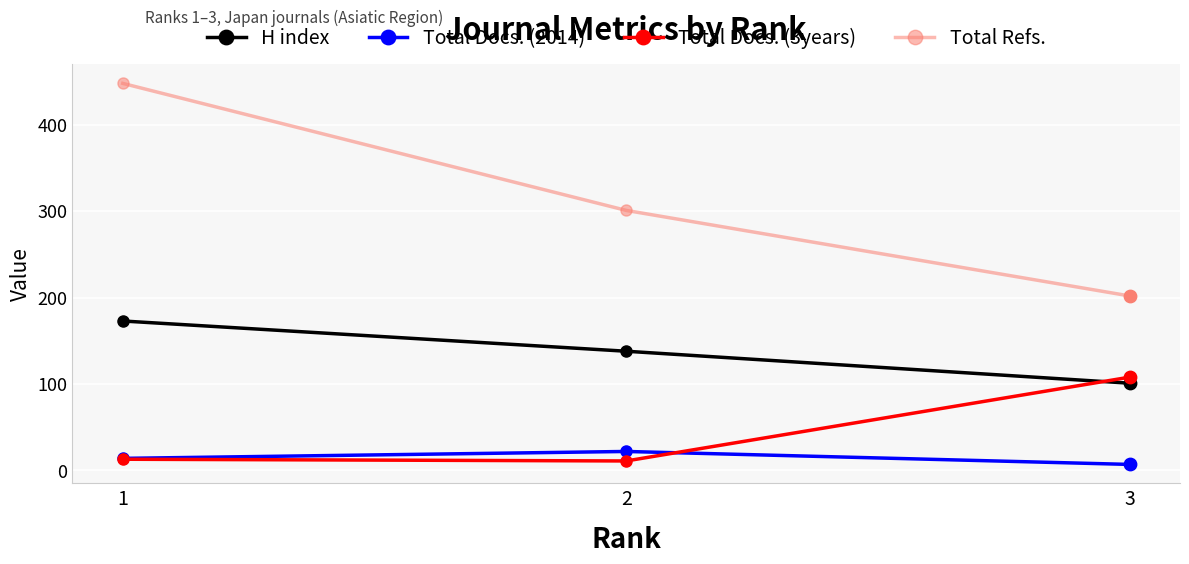

What is the spread (max minus min) of values at 1?

435